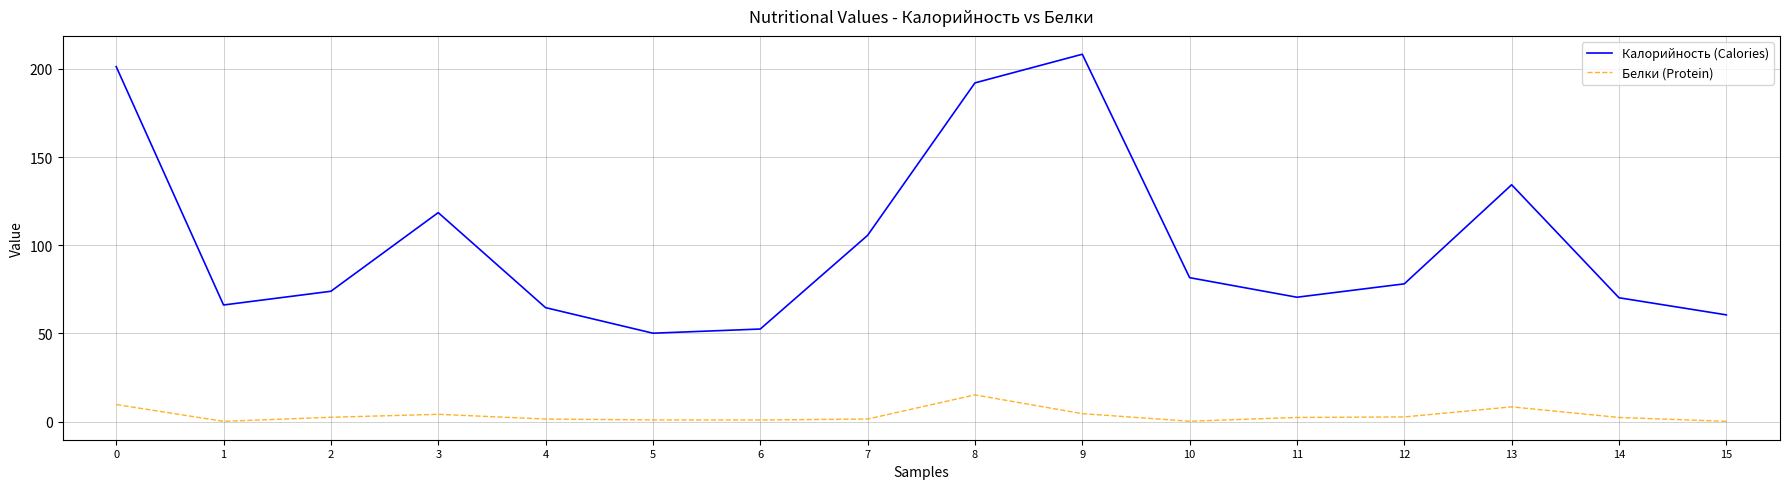

At 0, list the series in order from smallest to largest.

Белки (Protein), Калорийность (Calories)